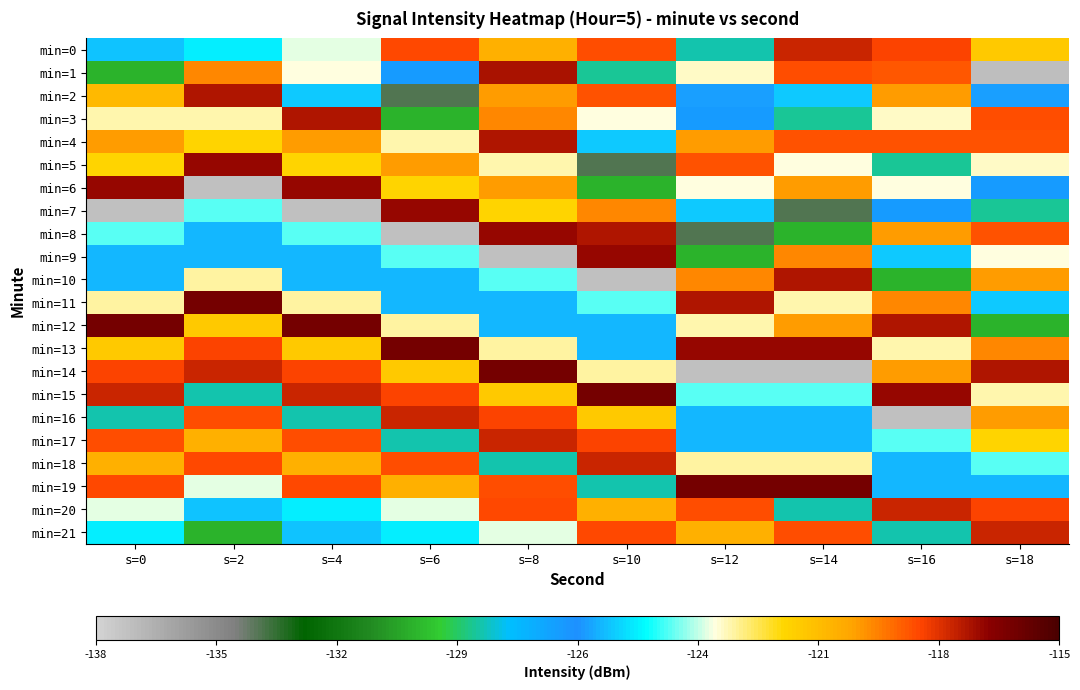

Which series has the widest spread of values?

min=14